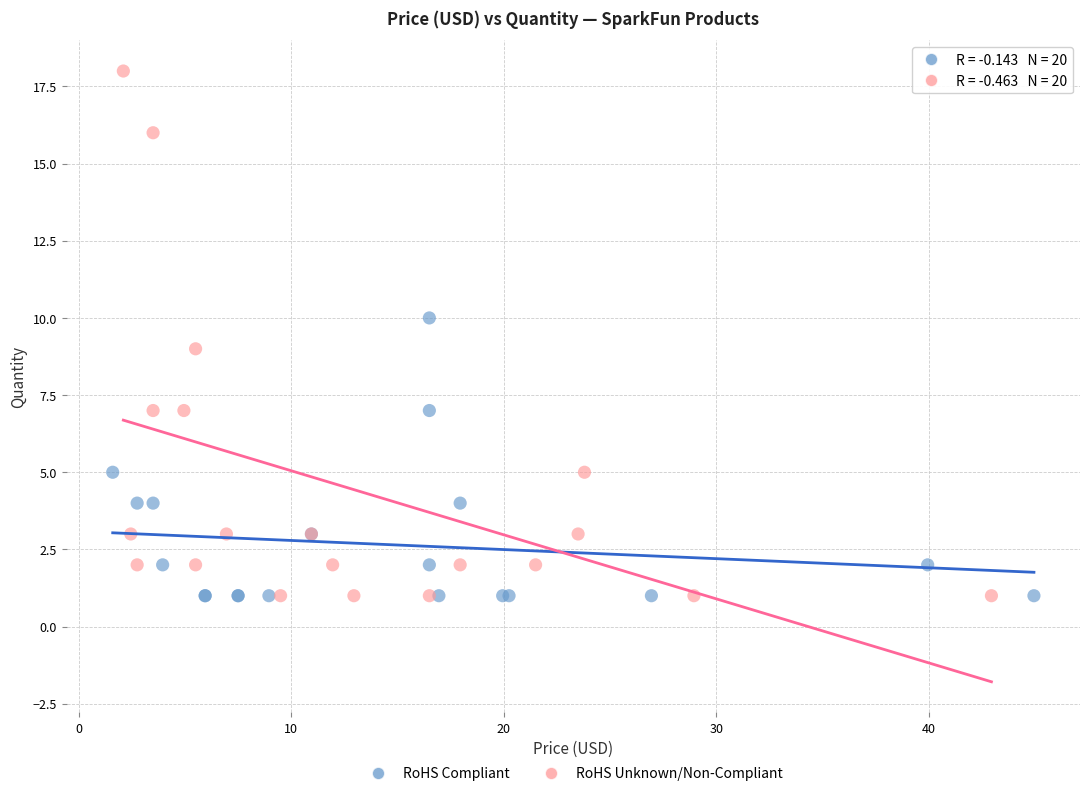

Which series has the largest Y range (max minus min)?

RoHS Unknown/Non-Compliant